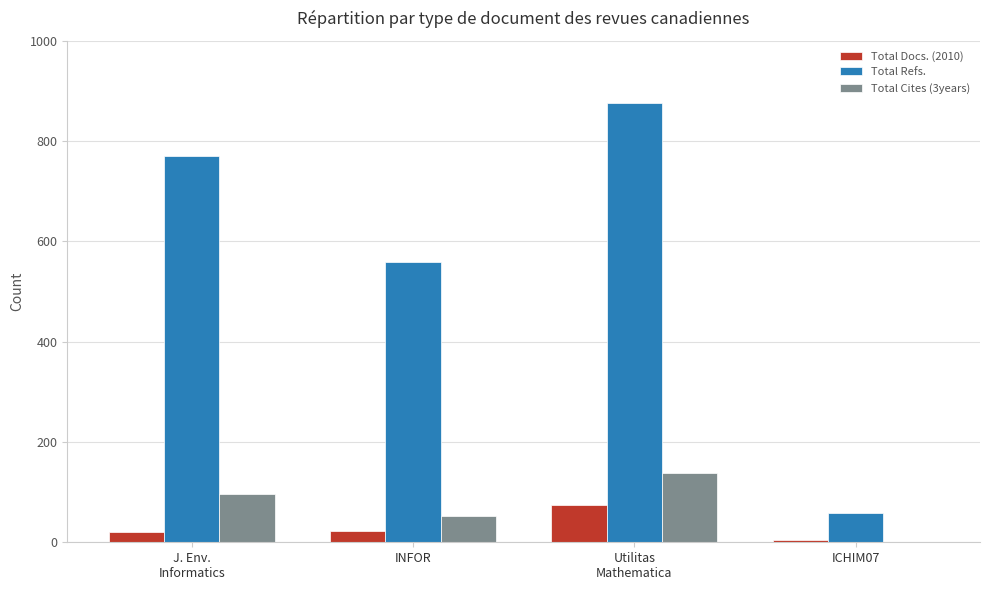

How many series are shown in this chart?

3